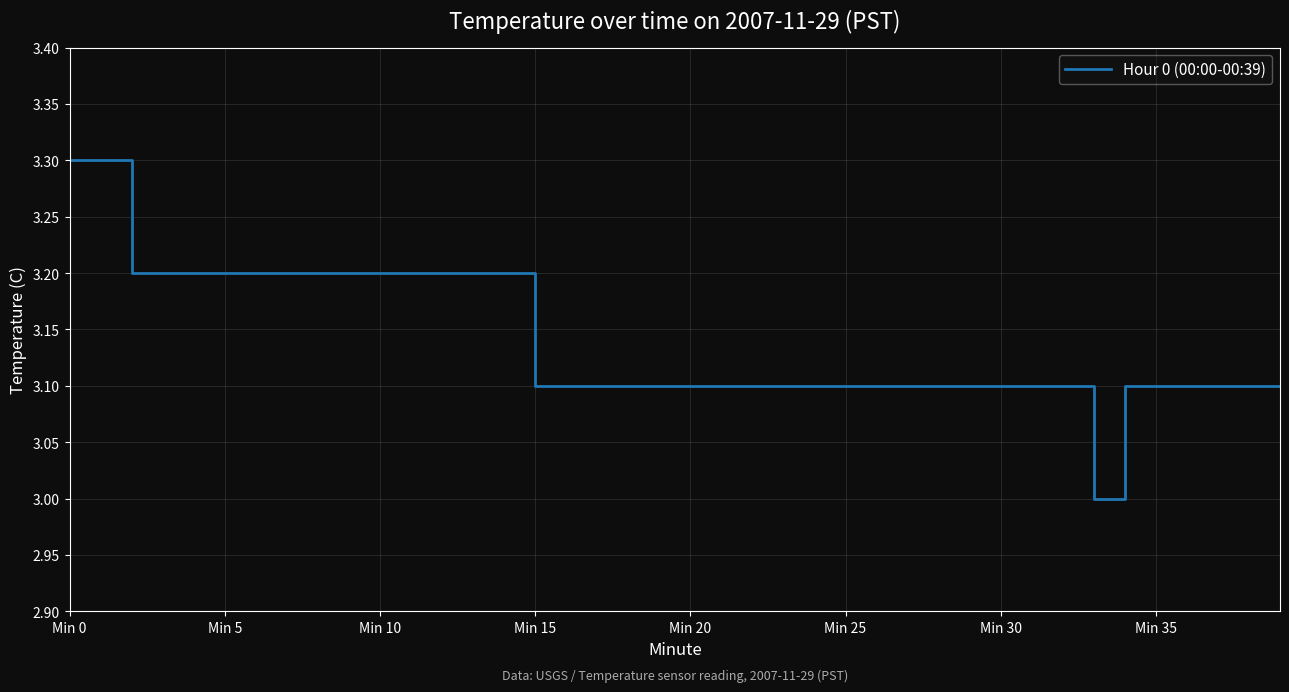

What is the difference between the maximum and minimum values?

0.3